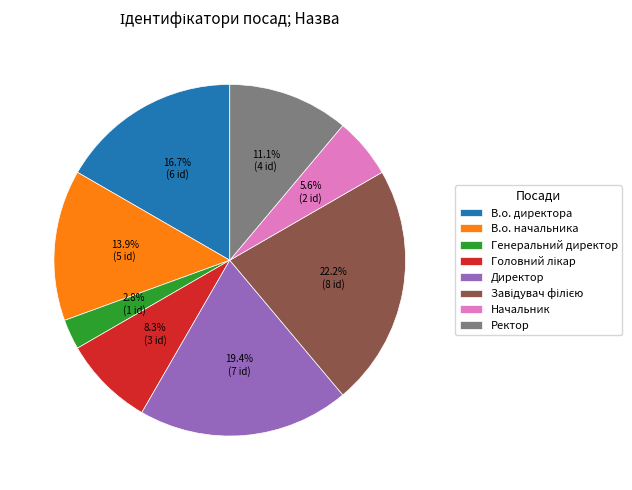

Count the number of slices in the pie.

8